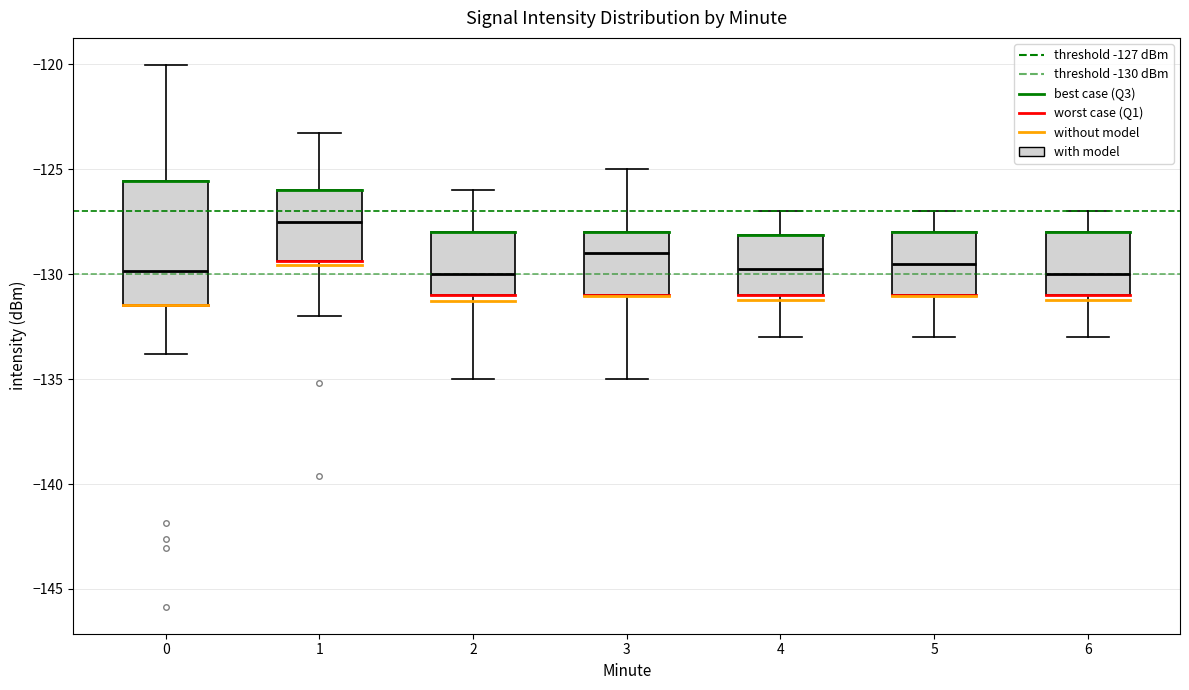

Which box has the highest median line?

1